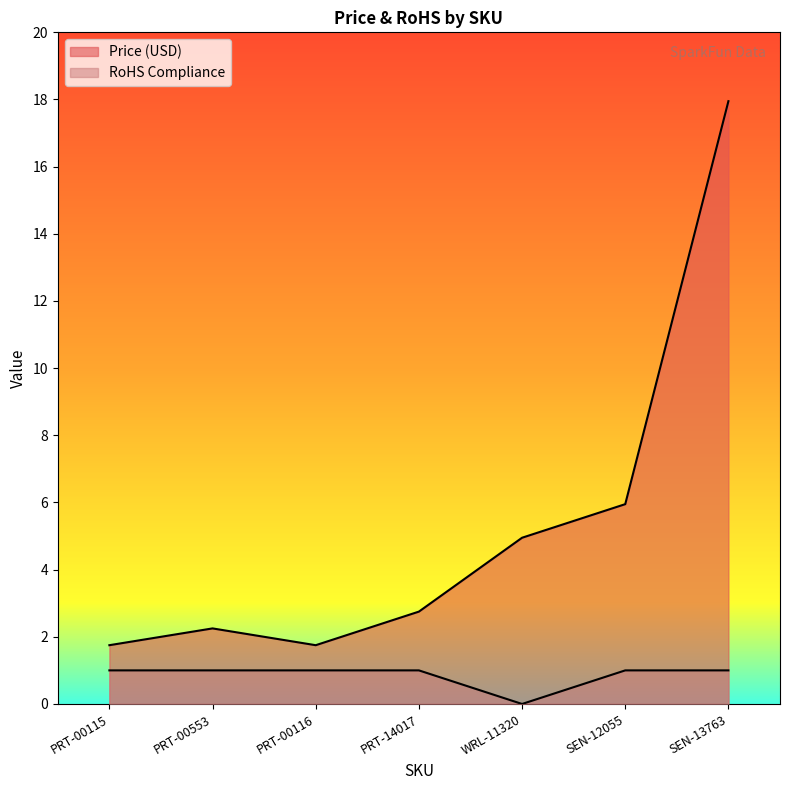

Rank the series by their average value, from highest to lowest.

Price (USD), RoHS Compliance